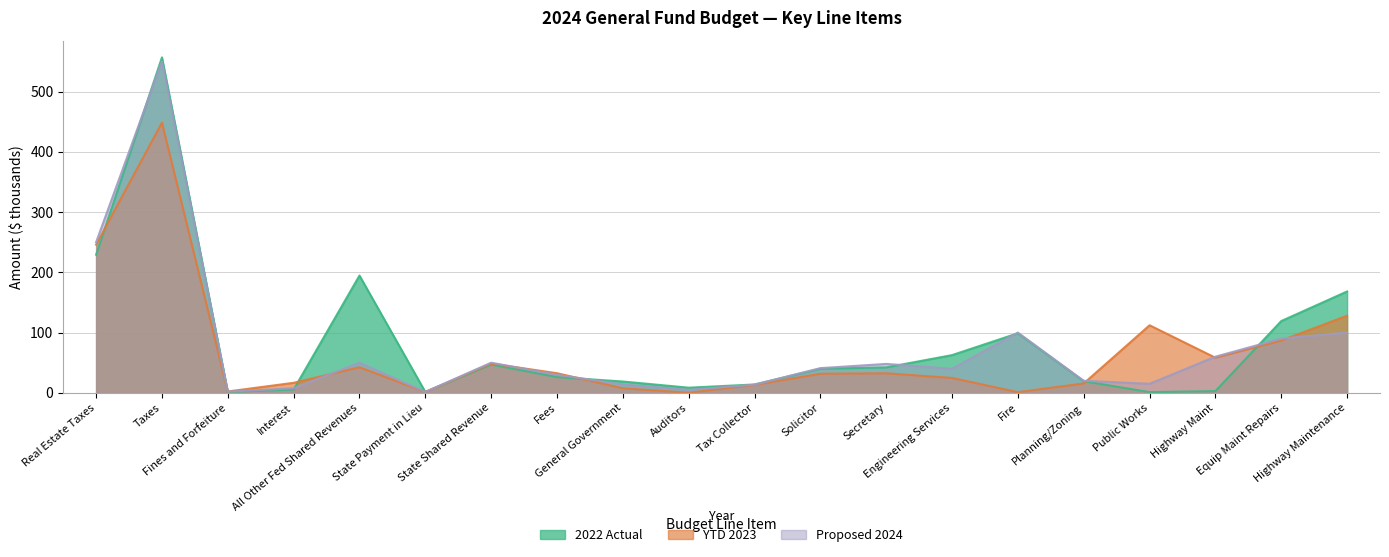

How many series are shown in this chart?

3